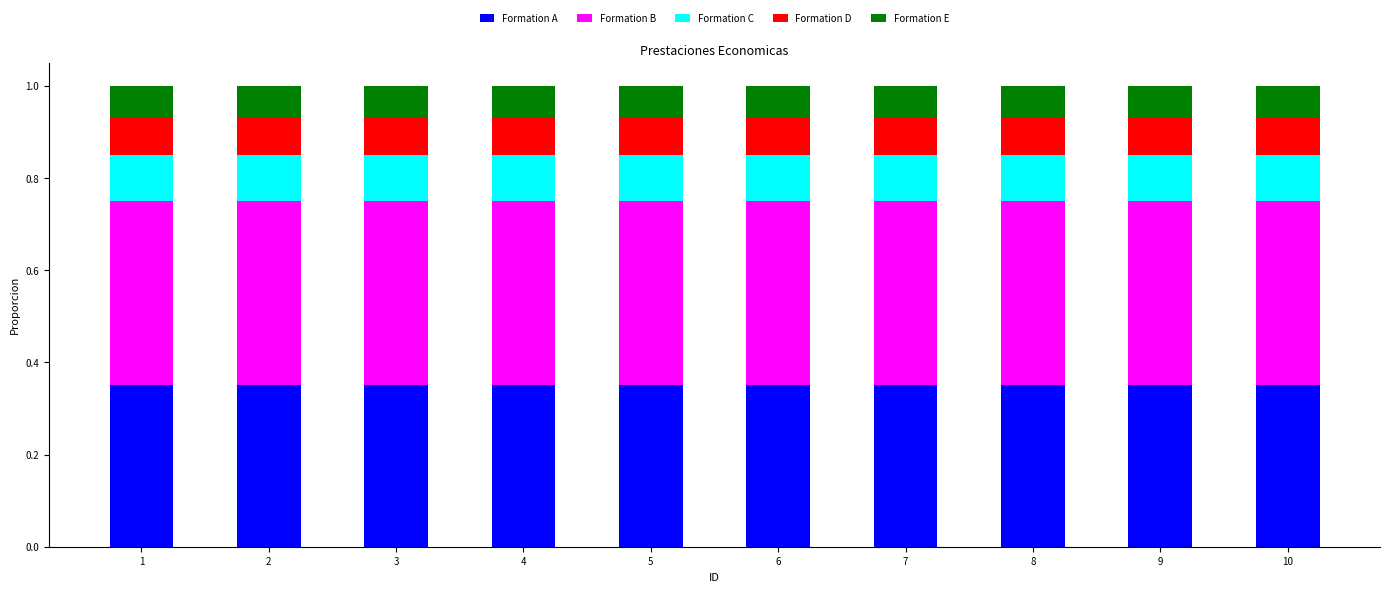

What is the sum of all Formation A values?

3.5